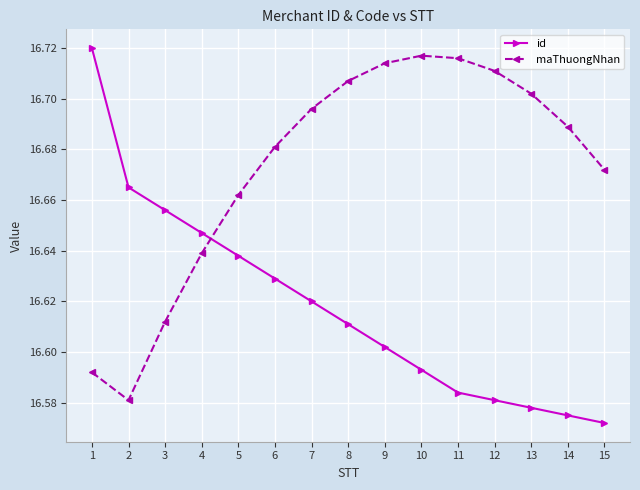

The value of maThuongNhan at 2 is 25.7. True or false?

False